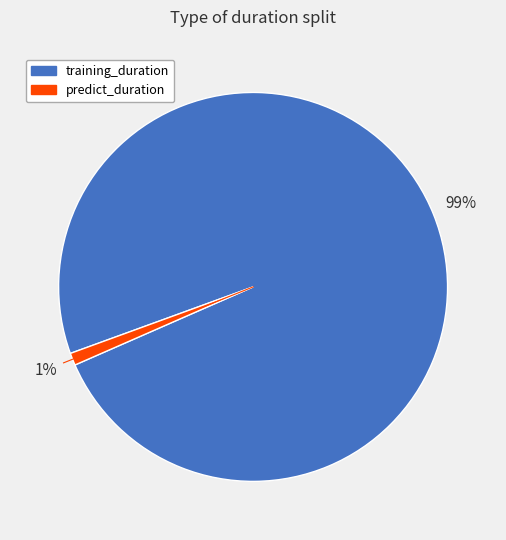

Combined, do training_duration and predict_duration account for over 50%?

Yes